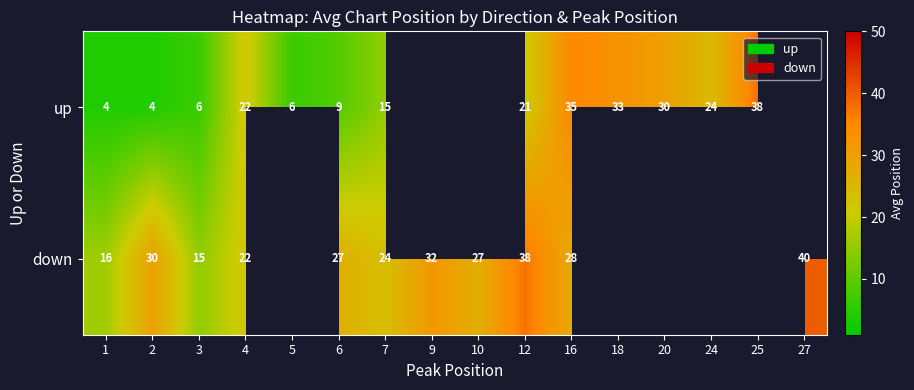

What is the sum of the up values at 20 and 3?

36